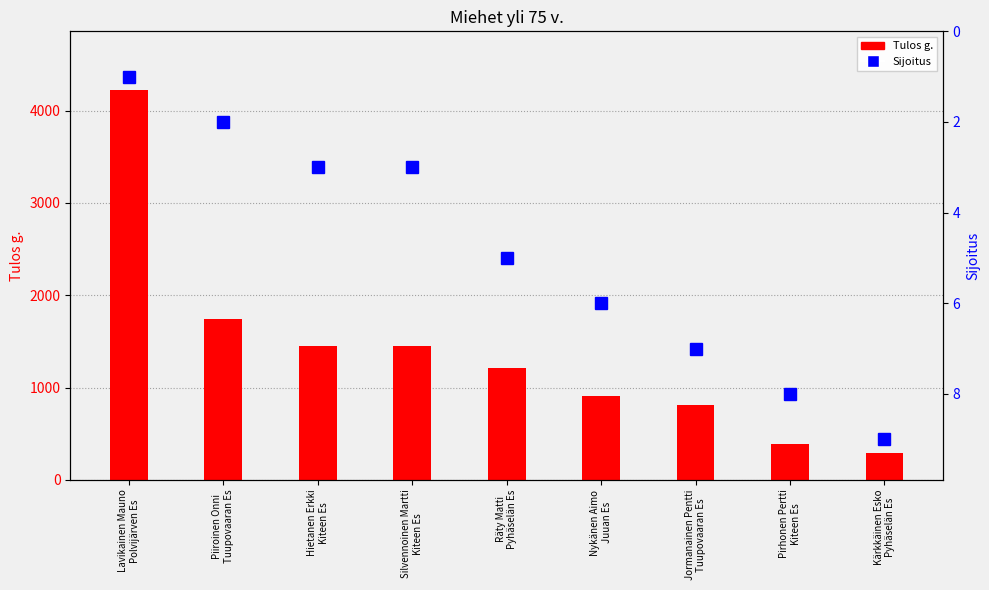

What value does the Tulos g. series have at Hietanen Erkki
Kiteen Es?

1455